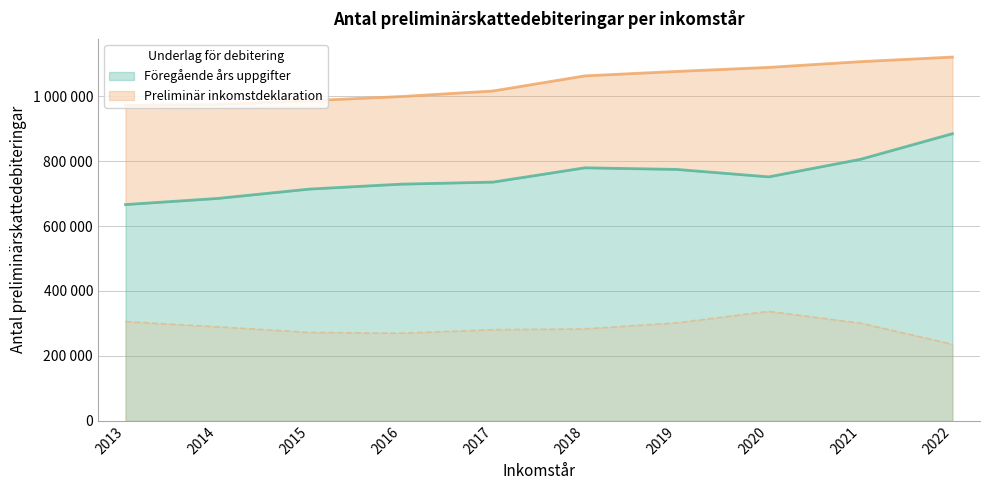

List the series in order of their overall mean, highest first.

Föregående års uppgifter, Preliminär inkomstdeklaration